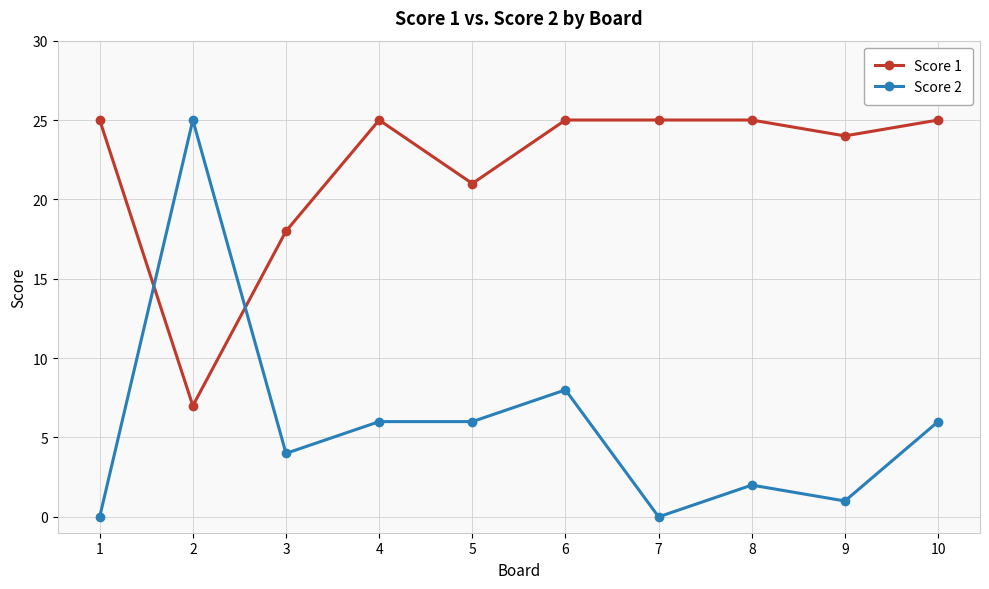

Which series has the largest range (max minus min)?

Score 2